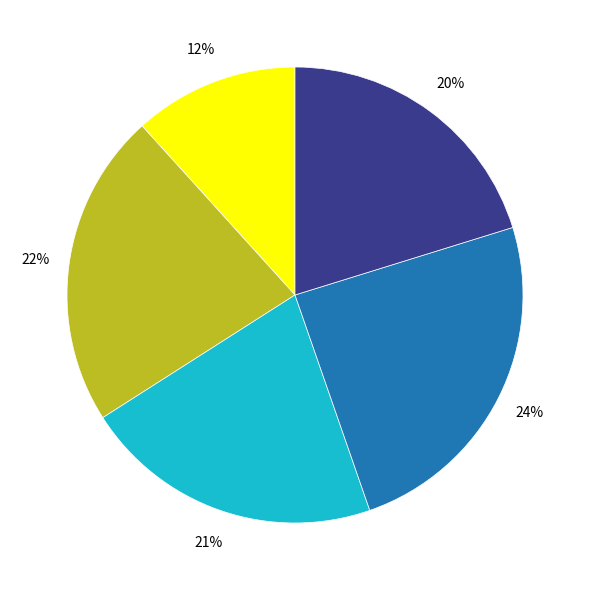

To the nearest percent, what is the average slice percentage?

20%